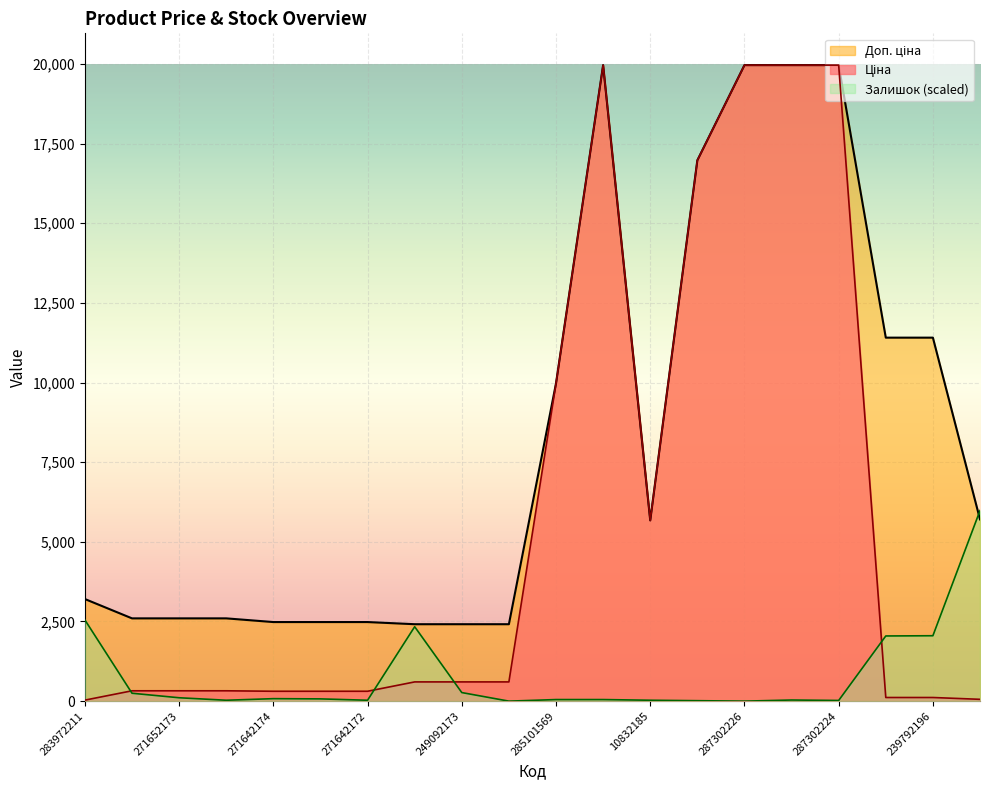

How many values in the Ціна series are below 603?

10